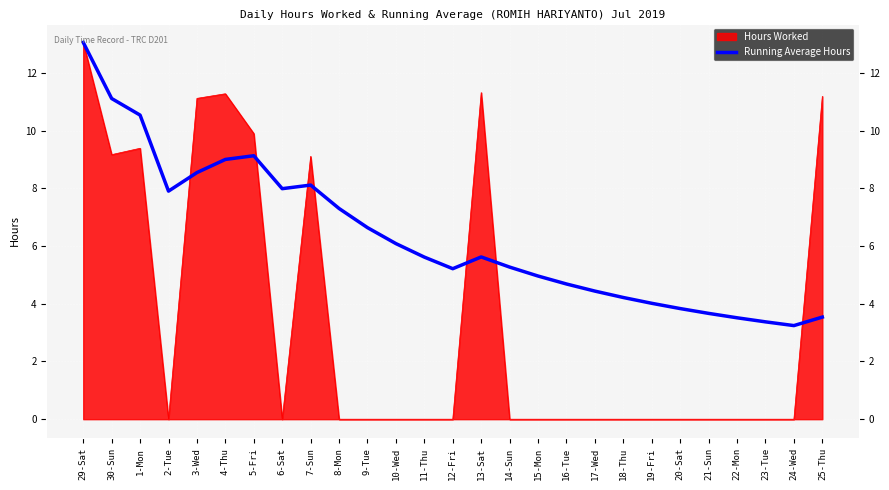

At which category does the chart reach its minimum across all series?

24-Wed